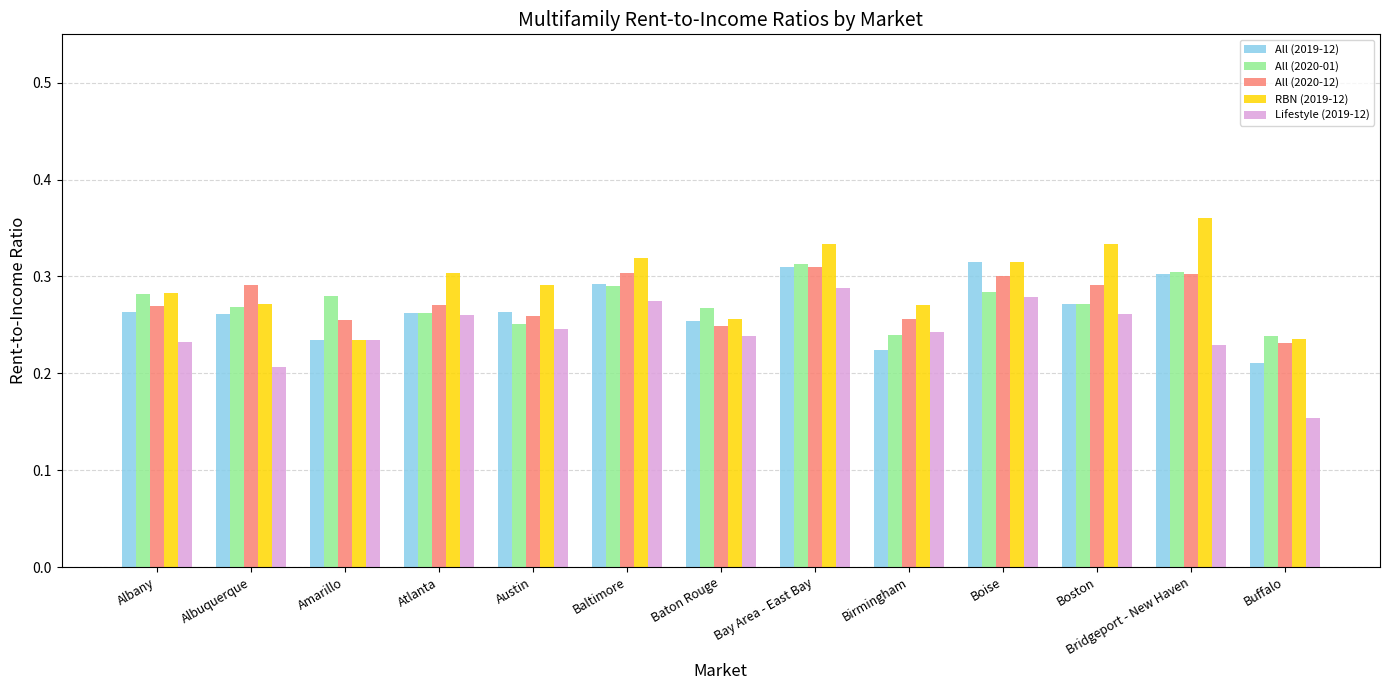

Which series changed the most between Austin and Baltimore?

All (2020-12)